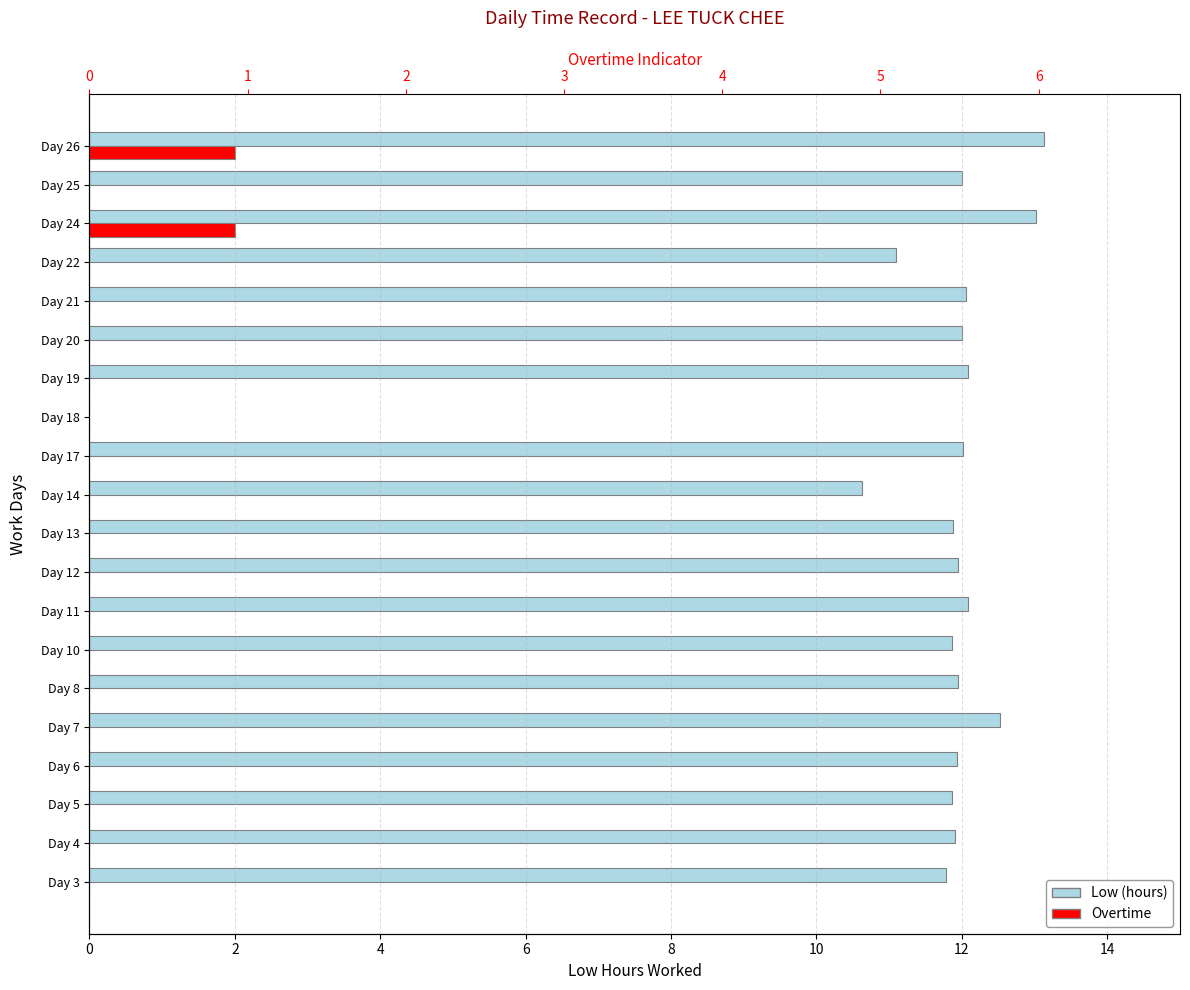

Rank the series by their average value, from highest to lowest.

Low (hours), Overtime